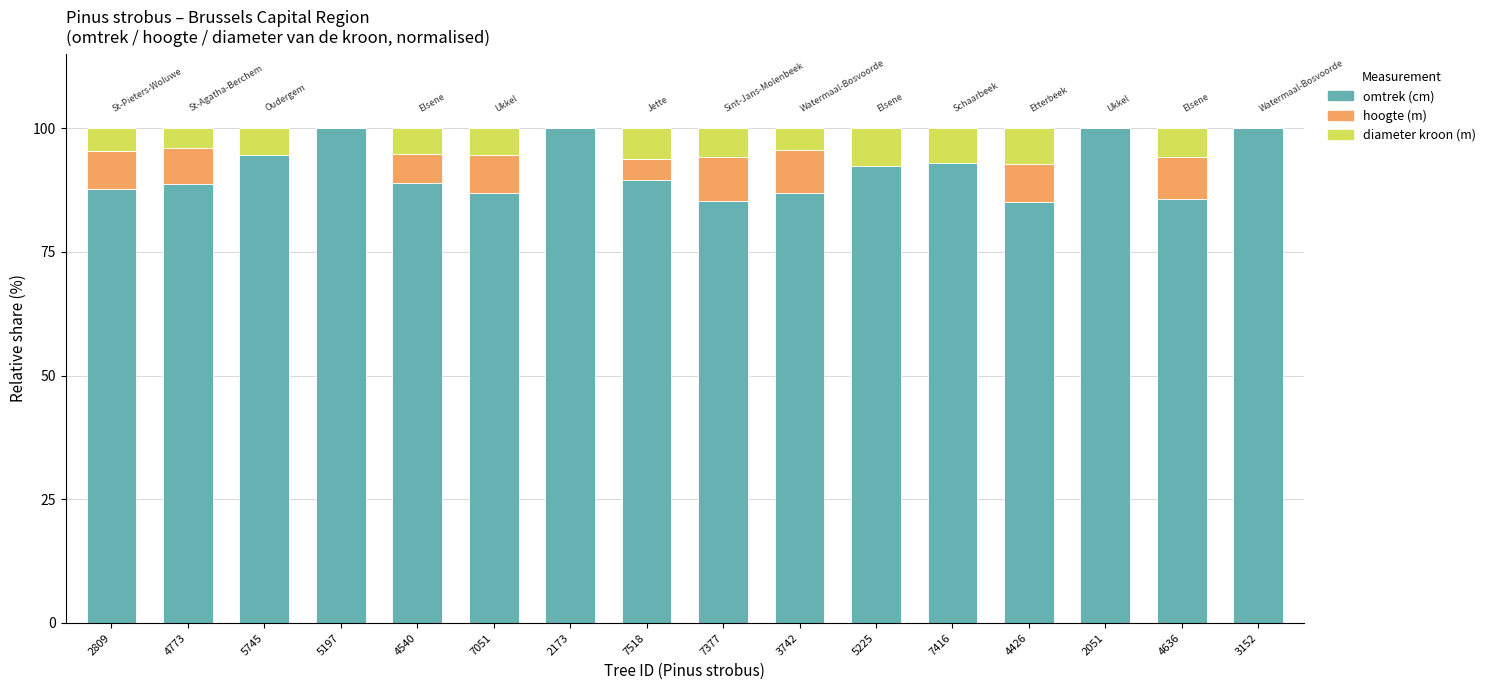

What is the total value across all series at 7377?

100.0